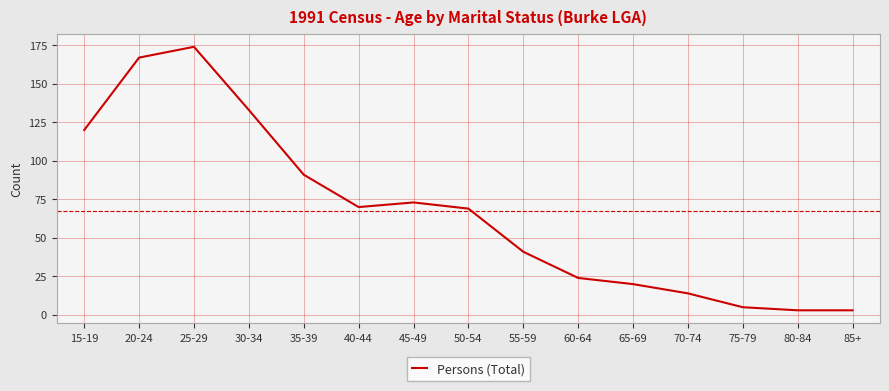

What is the change in value from 35-39 to 55-59?

-50